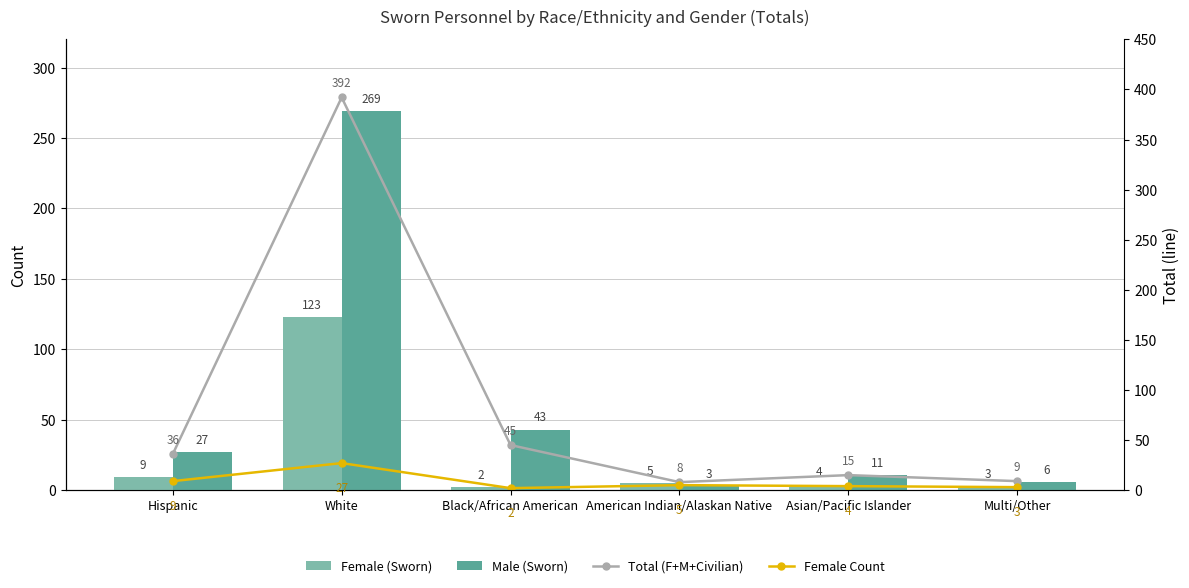

The value of Total (F+M+Civilian) at Hispanic is 36. True or false?

True